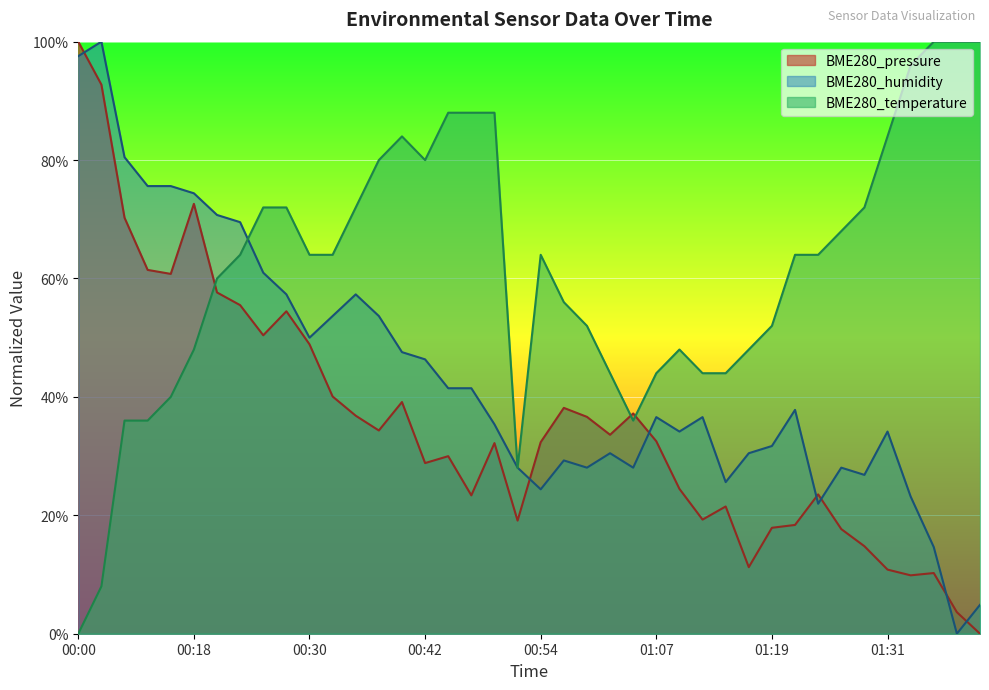

How many data points in BME280_temperature are less than 64?

18